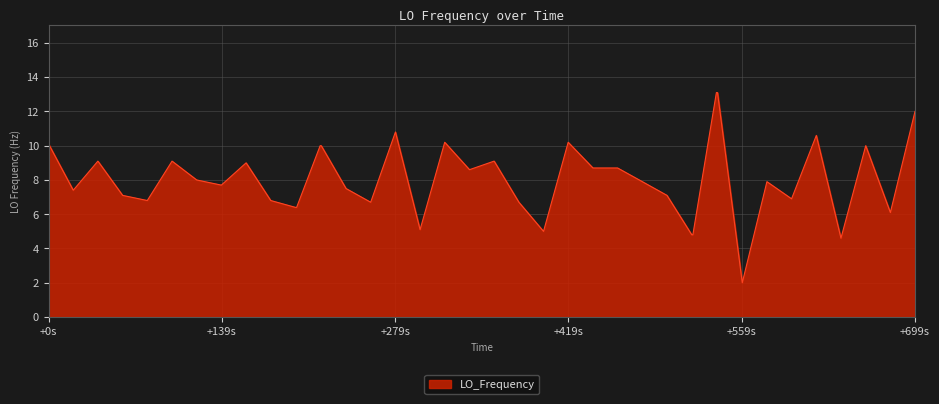

What is the greatest value displayed?

13.1